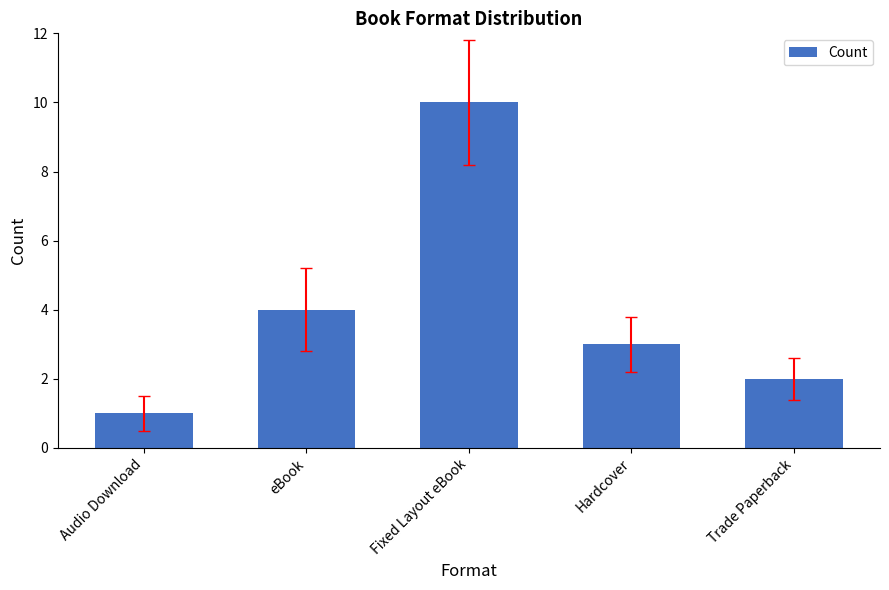

List the labels in order of value, largest first.

Fixed Layout eBook, eBook, Hardcover, Trade Paperback, Audio Download